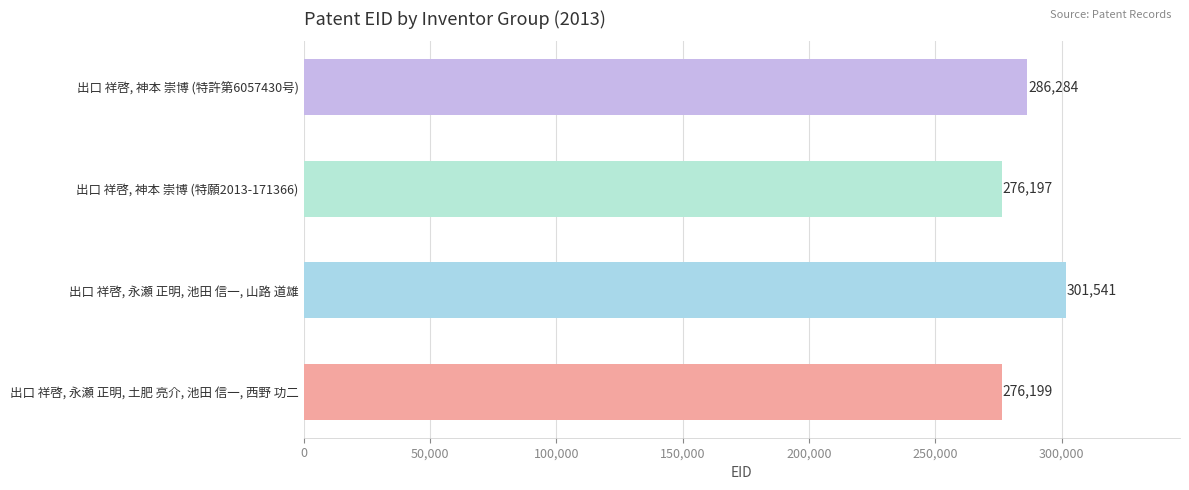

List the labels in order of value, smallest first.

出口 祥啓, 神本 崇博 (特願2013-171366), 出口 祥啓, 永瀬 正明, 土肥 亮介, 池田 信一, 西野 功二, 出口 祥啓, 神本 崇博 (特許第6057430号), 出口 祥啓, 永瀬 正明, 池田 信一, 山路 道雄